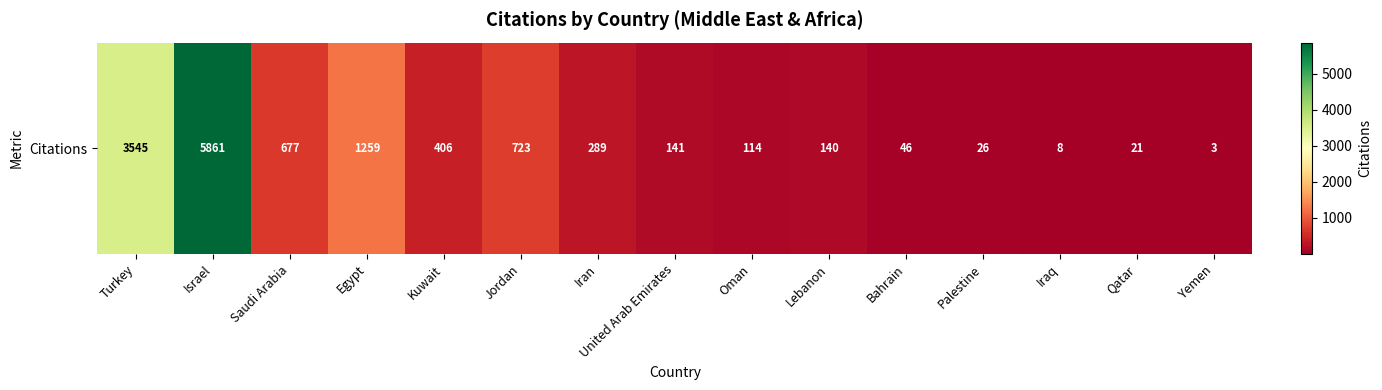

Reading right to left, what are all the values shown in this chart?

3	21	8	26	46	140	114	141	289	723	406	1259	677	5861	3545